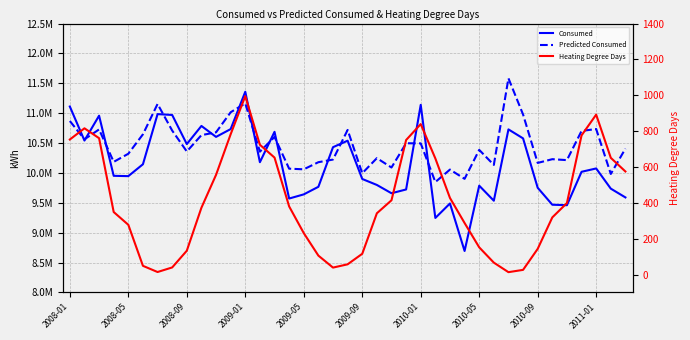

How many interior local valleys does the Predicted Consumed series have?

13